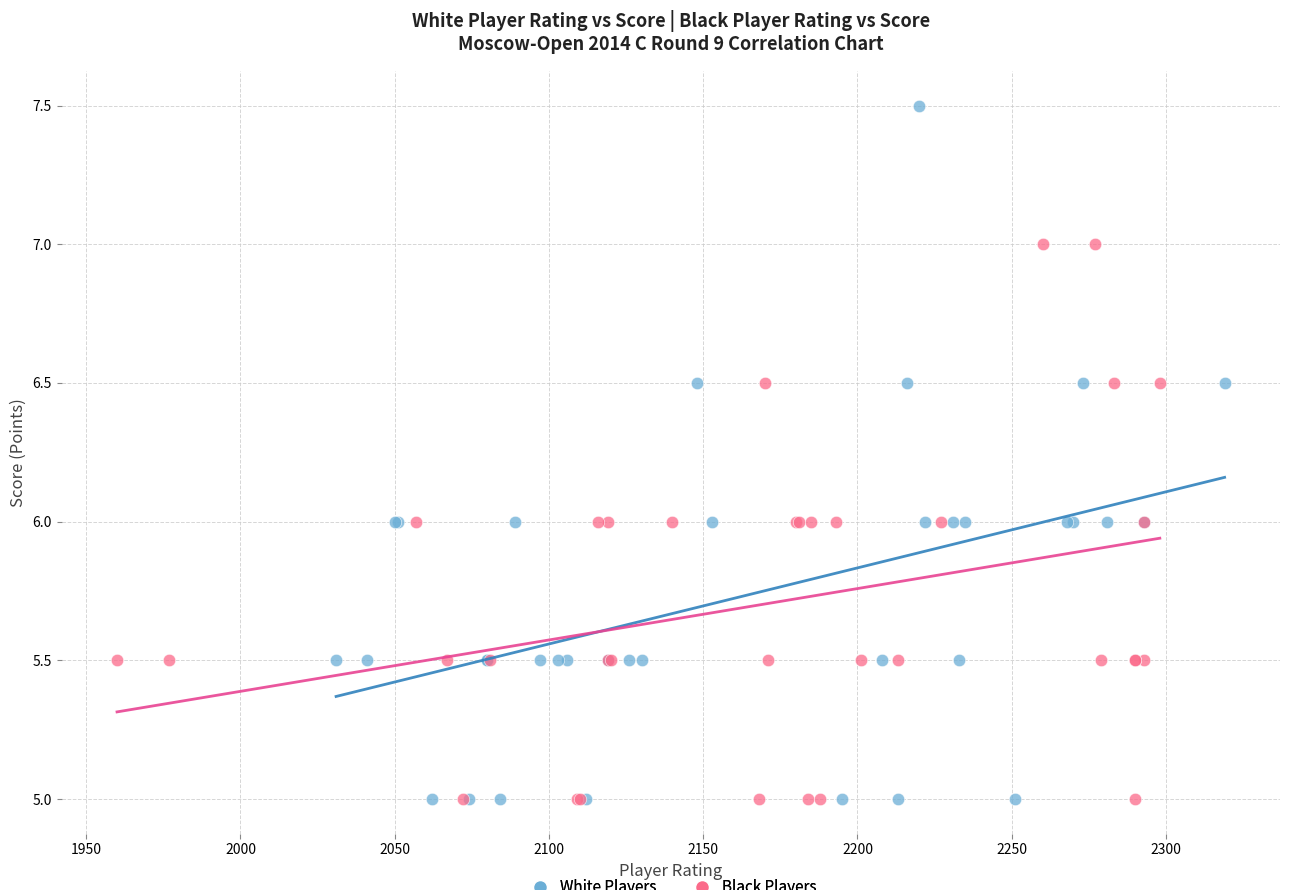

Which series has the largest Y range (max minus min)?

White Players